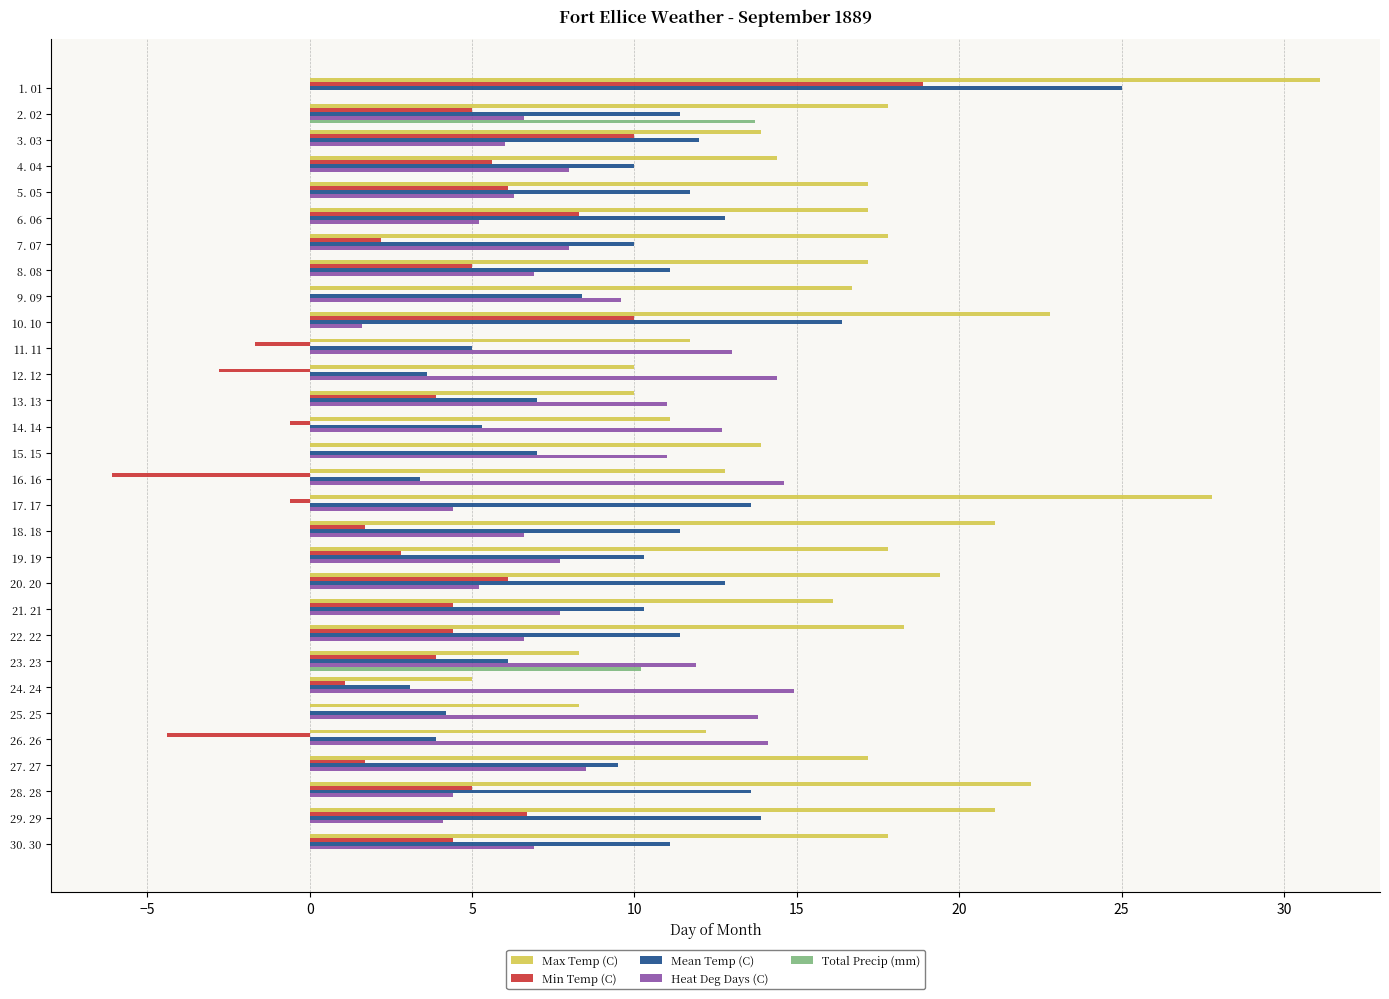

What is the sum of all Min Temp (C) values?

101.0